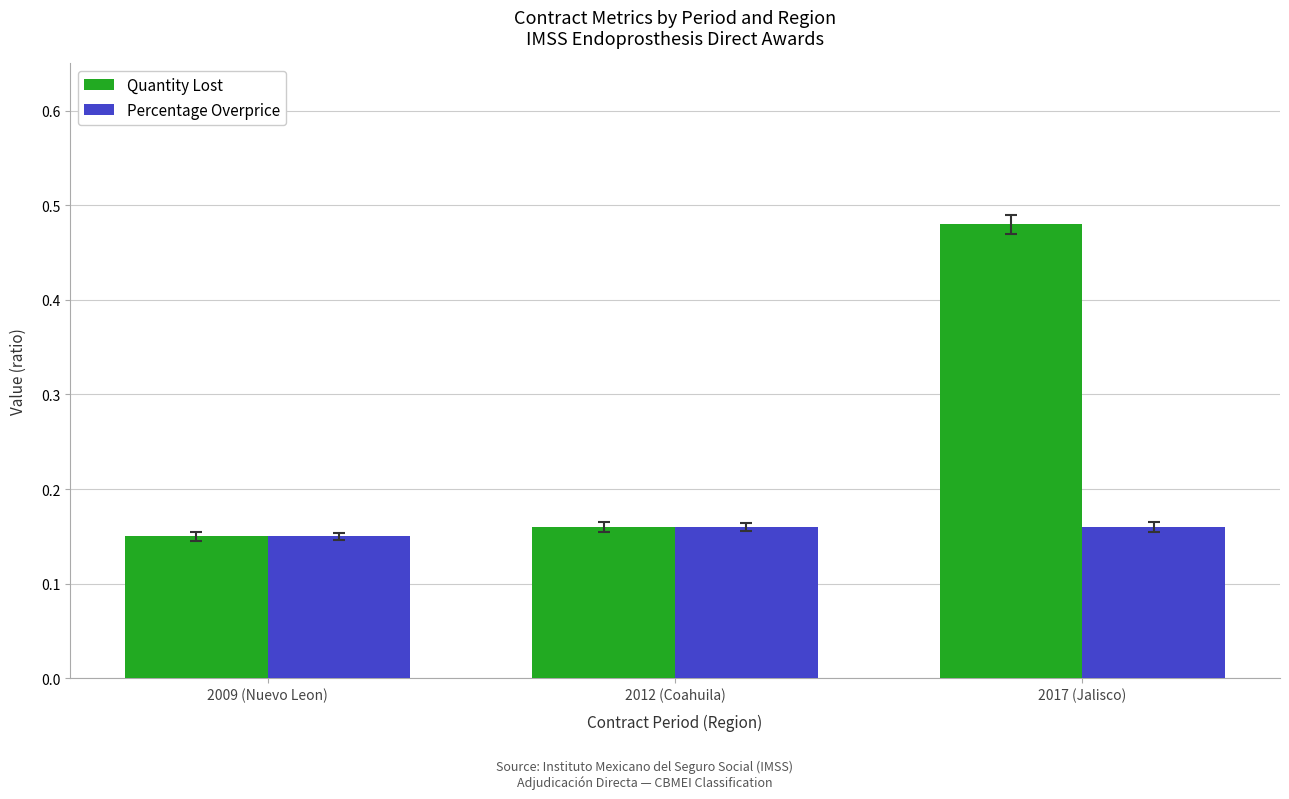

What are all the series names shown in the legend?

Quantity Lost, Percentage Overprice